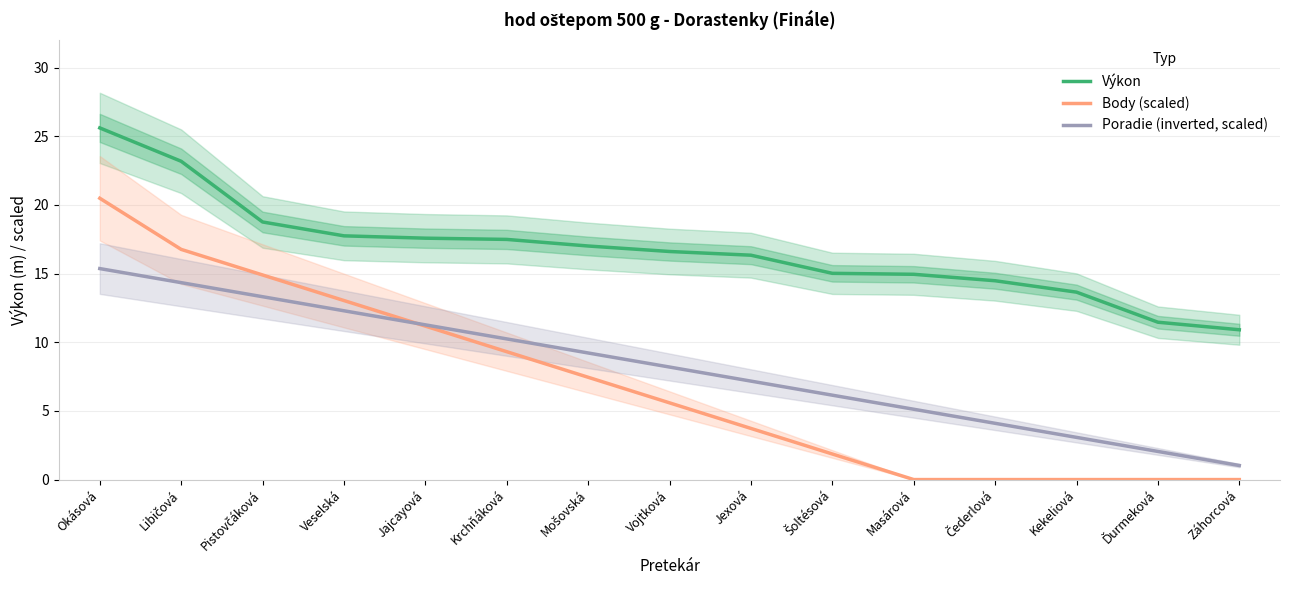

What is the average value of the Poradie (inverted, scaled) series?

8.2